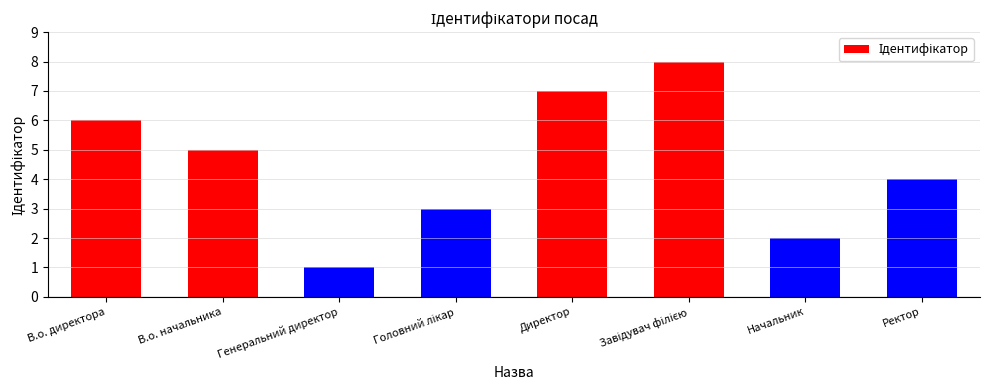

Between В.о. начальника and Генеральний директор, which is larger?

В.о. начальника